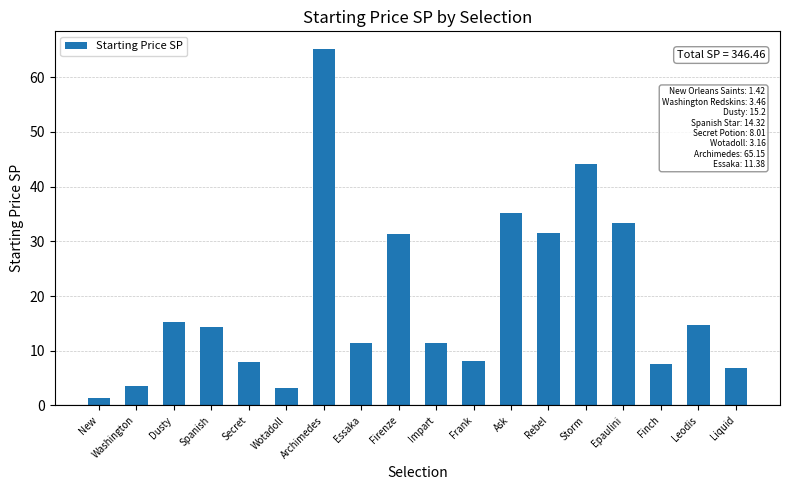

At which category does the chart reach its minimum across all series?

New